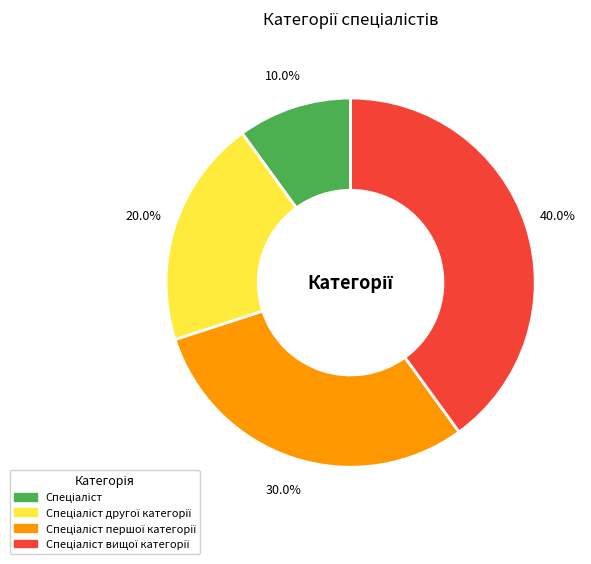

Is there a majority slice in this chart?

No